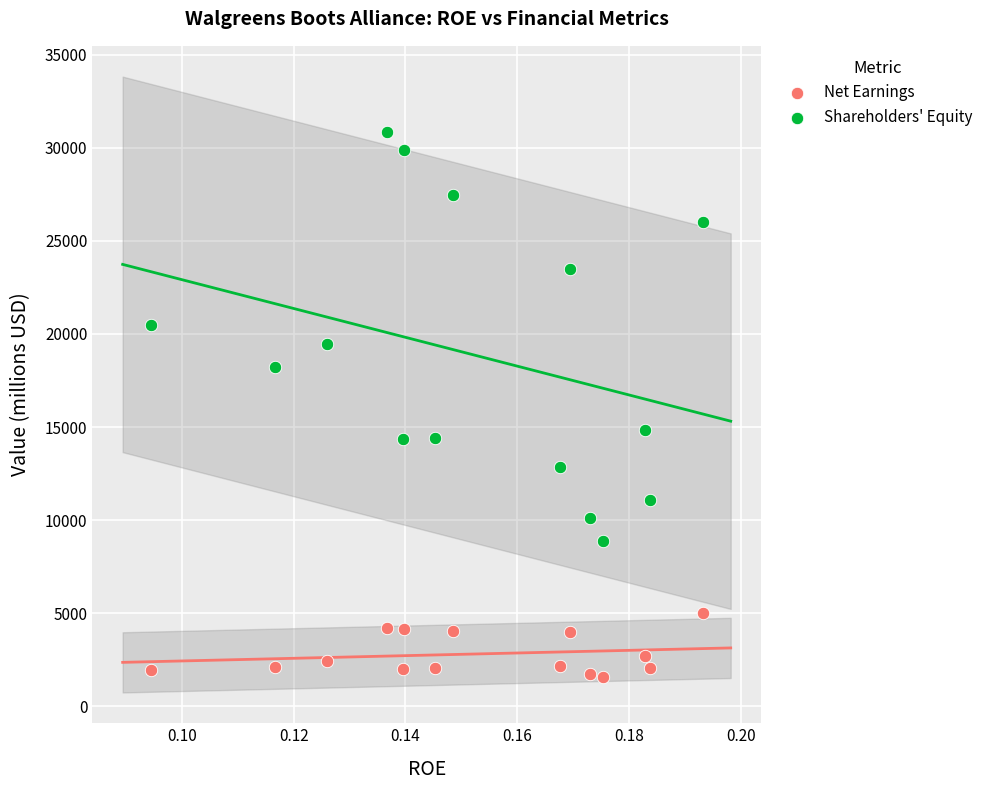

Which series has the largest Y range (max minus min)?

Shareholders' Equity